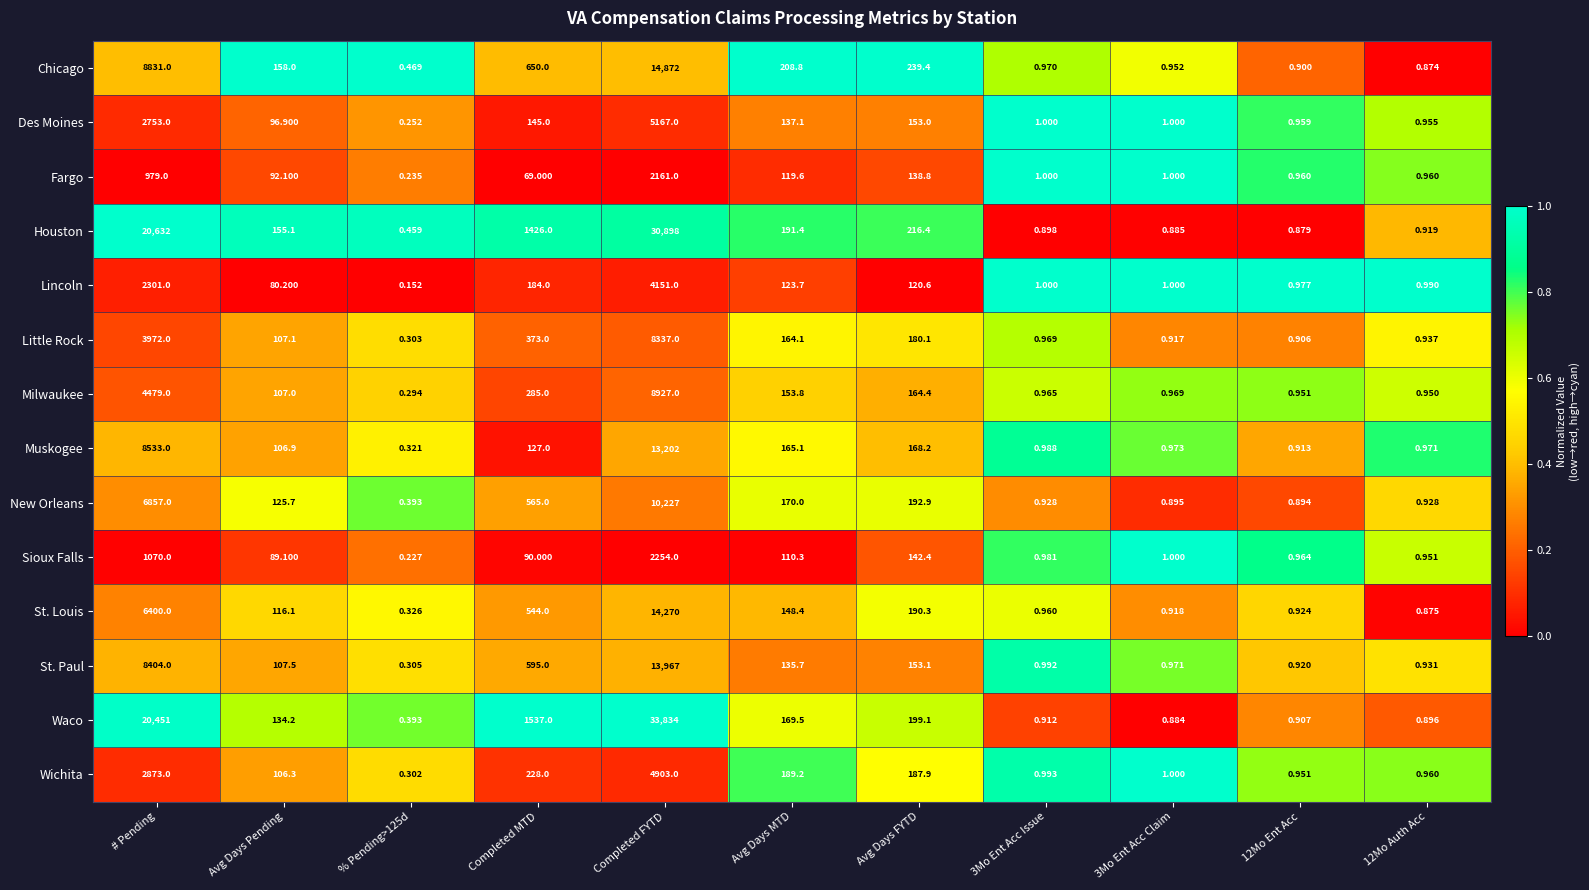

What is the total value across all series at 12Mo Auth Acc?

13.1